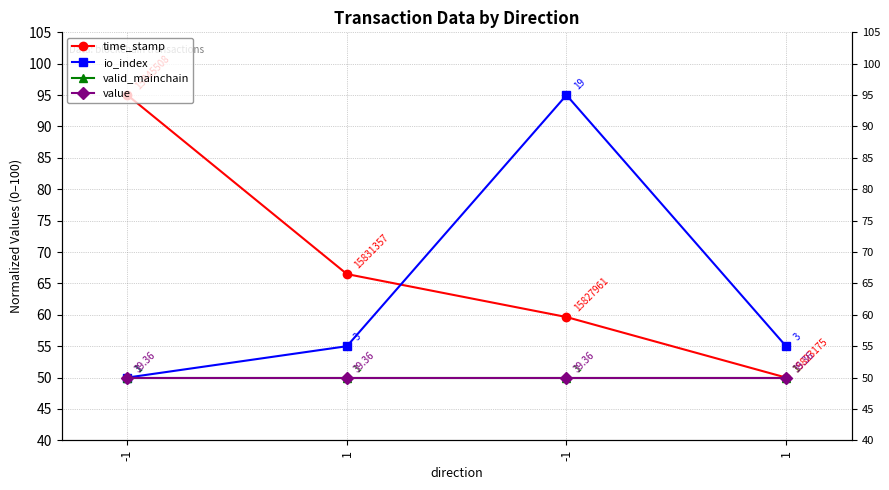

What is the approximate value of time_stamp at -1?

95.0